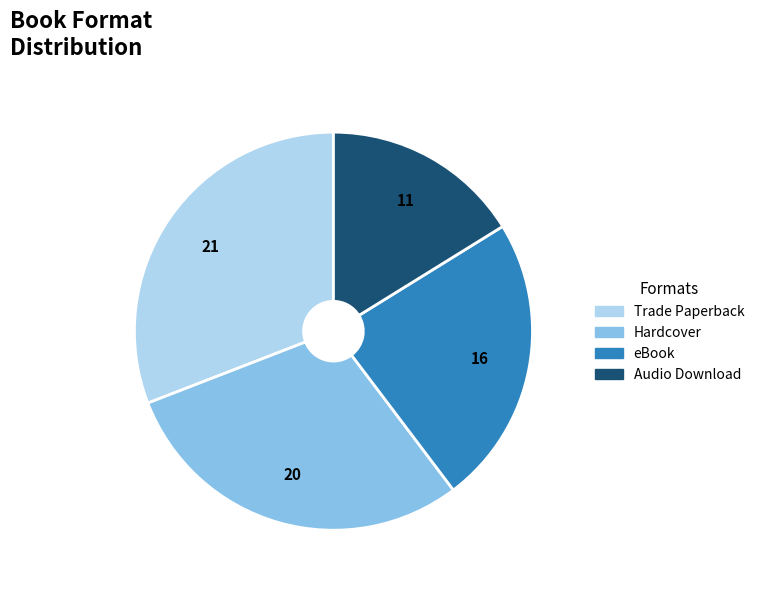

Does Hardcover represent more than half of the total?

No